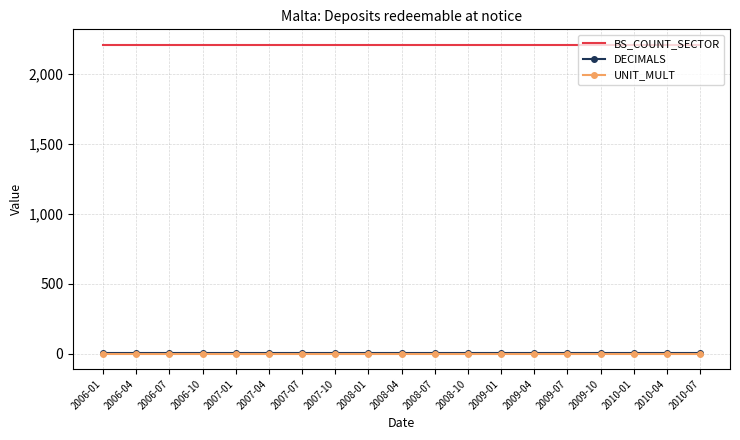

Count the number of categories in the chart.

19